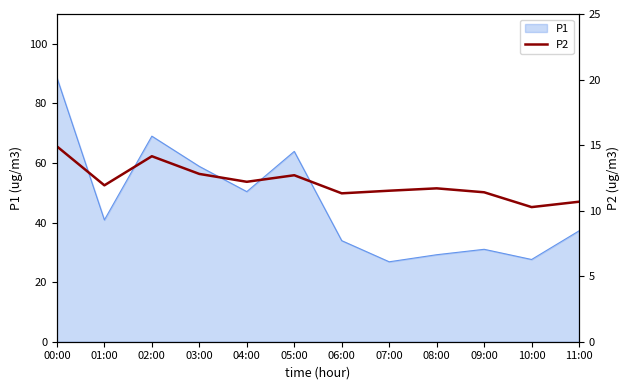

Which has a higher value, 00:00 or 04:00?

00:00